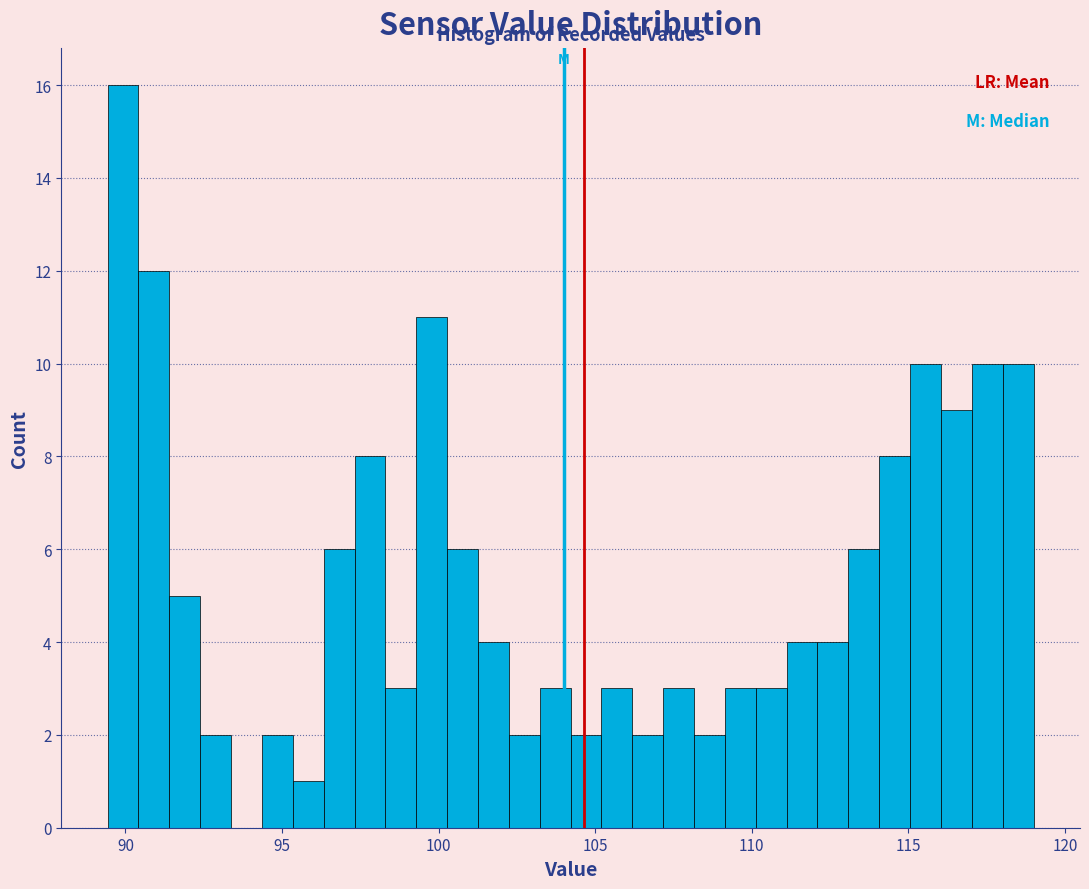

Around what value on the x-axis is the tallest bar? Give the approximate position of its centre, as read against the axis.

90.0